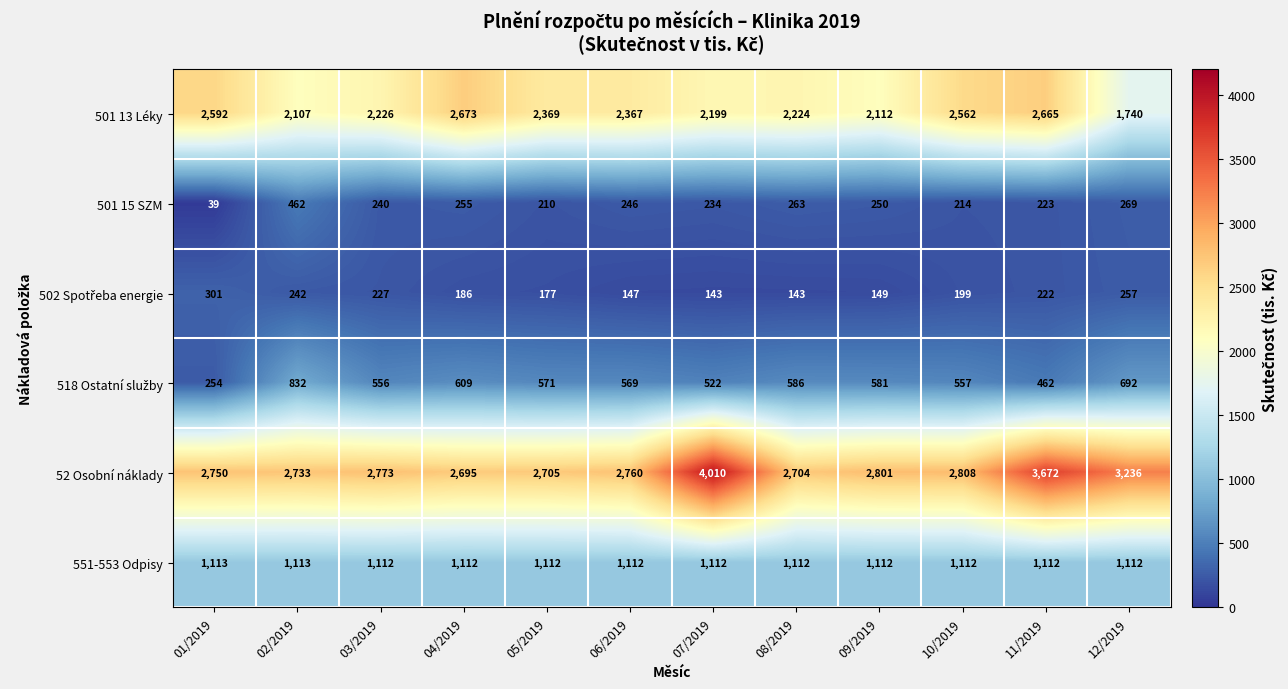

Which series has the widest spread of values?

52 Osobní náklady